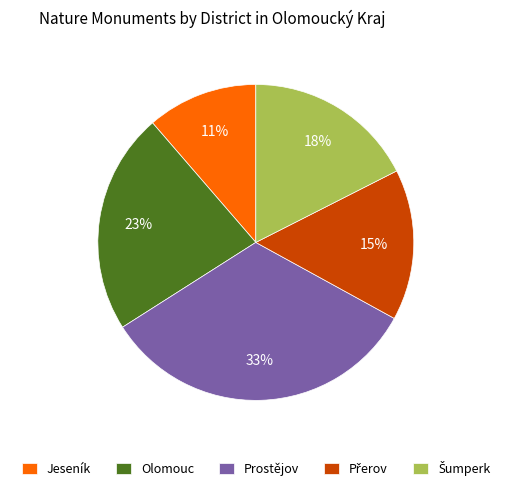

Is Olomouc the majority of the pie?

No